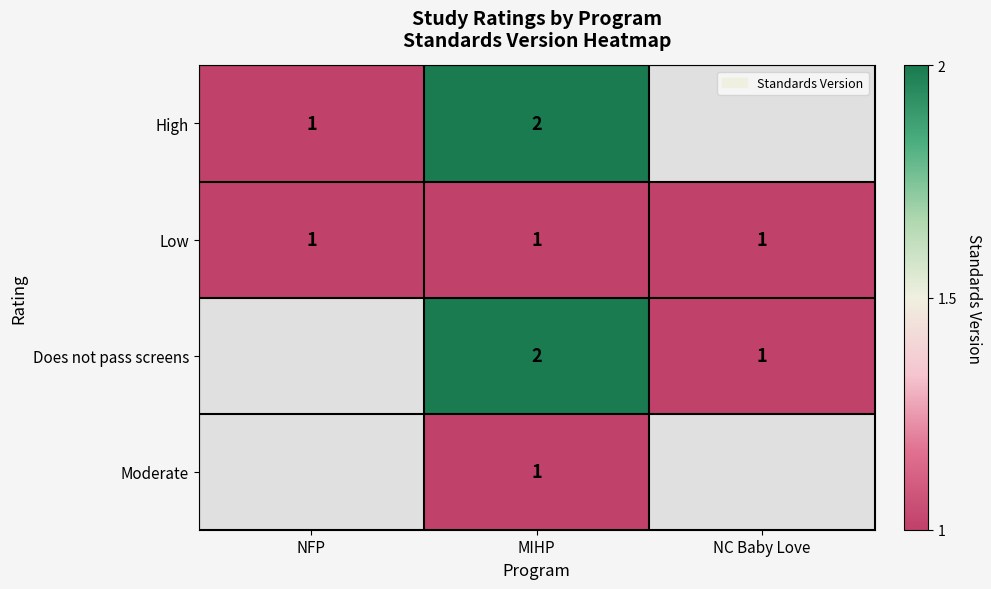

What is the greatest value displayed?

2.0